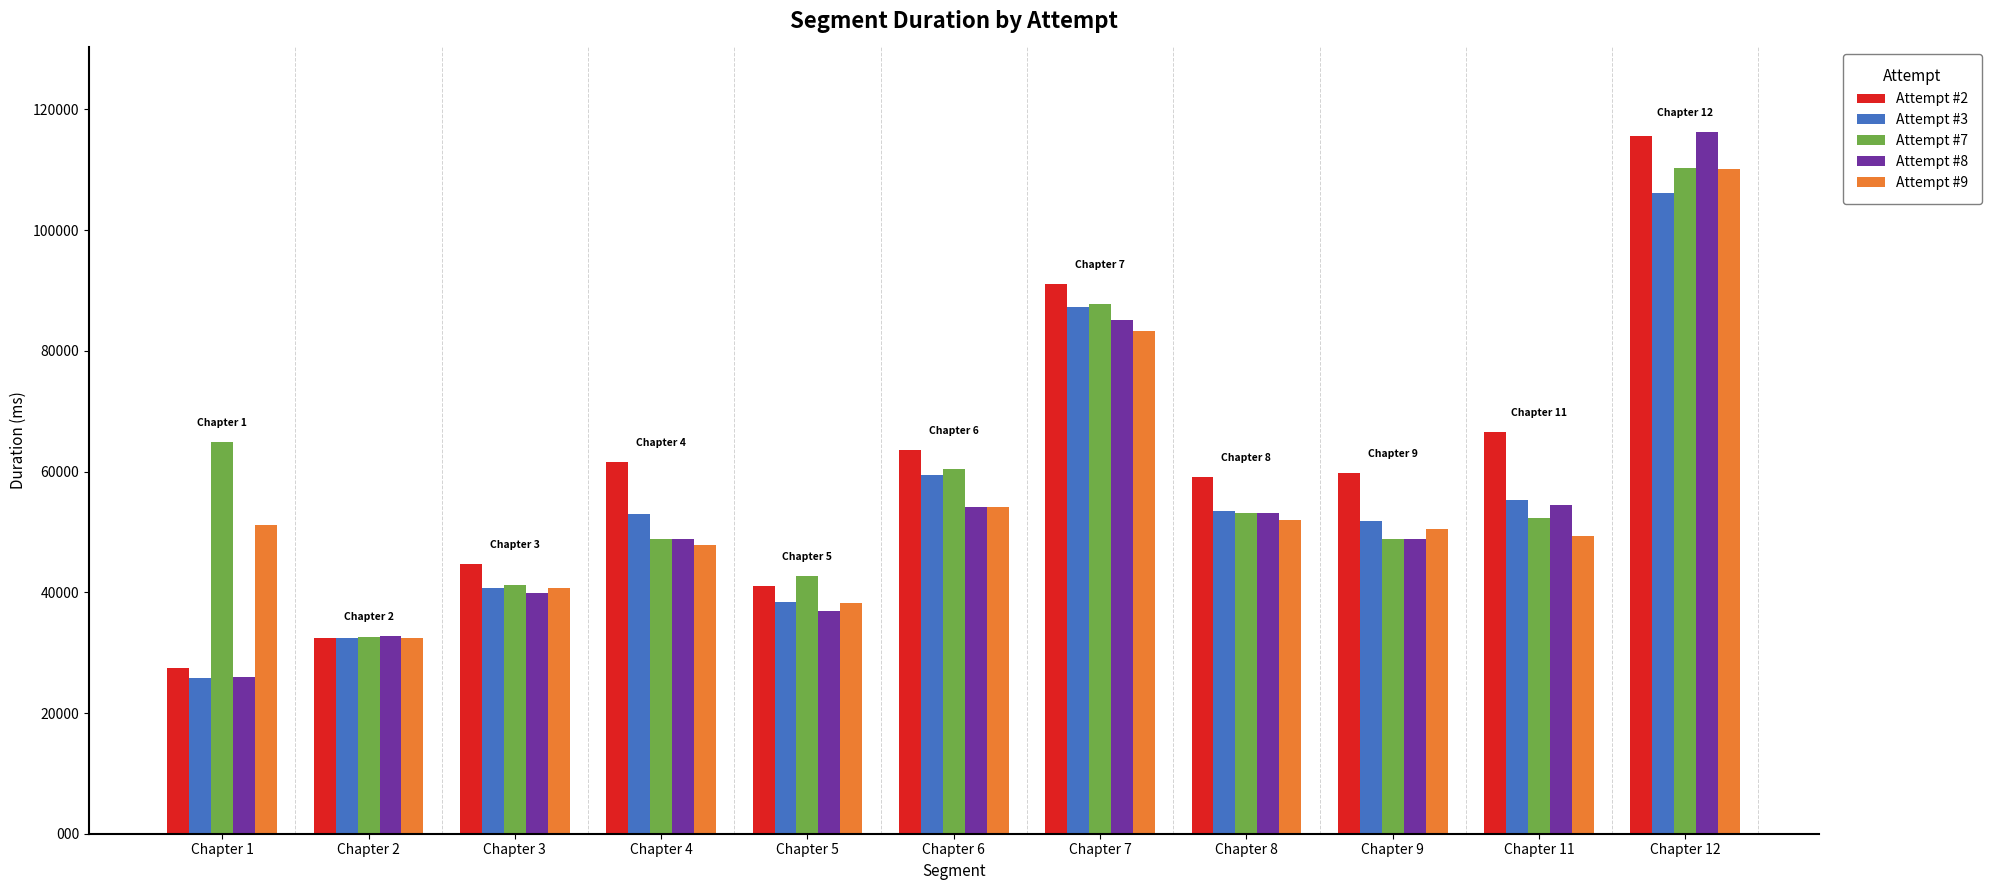

What is the minimum value shown in the chart?

258839